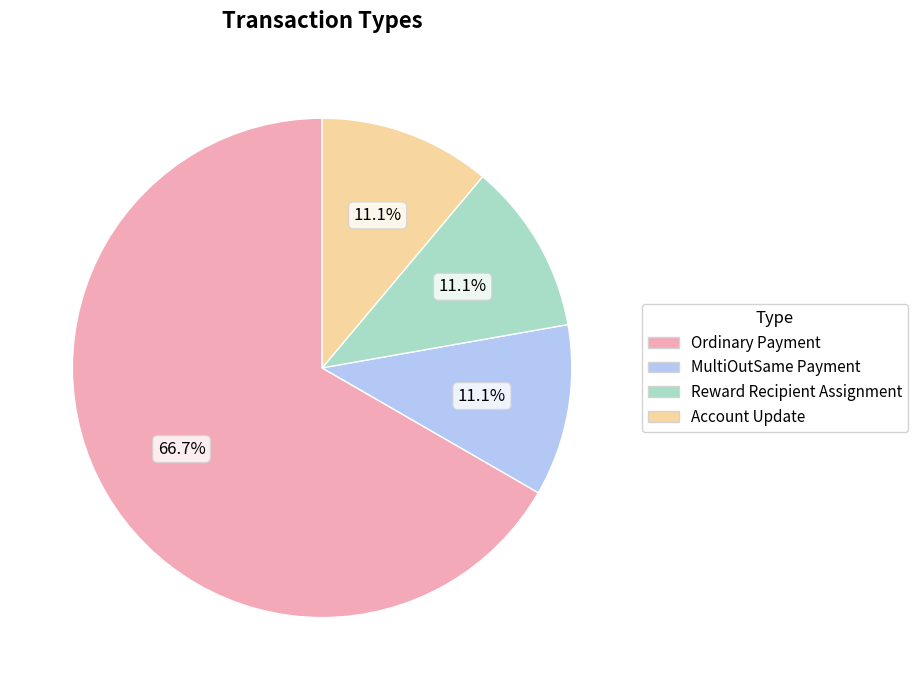

True or false: MultiOutSame Payment accounts for 1% of the total.

False